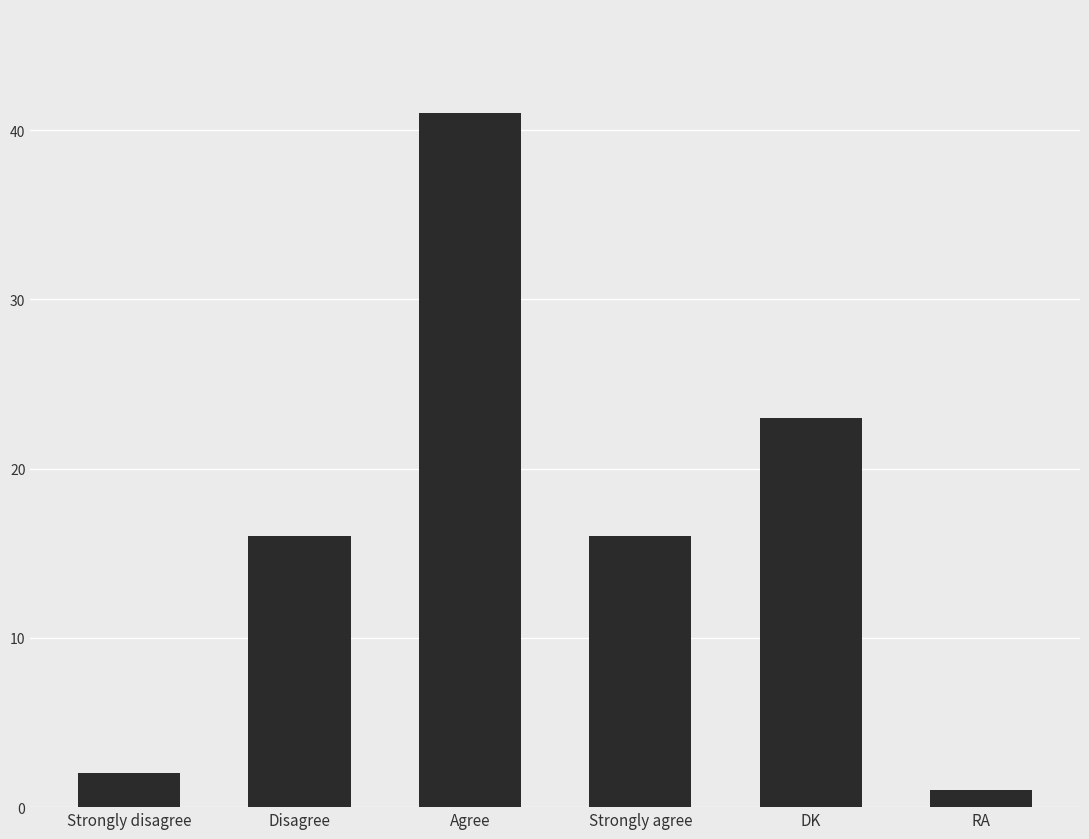

Reading left to right, list all the values displayed in this chart.

2	16	41	16	23	1